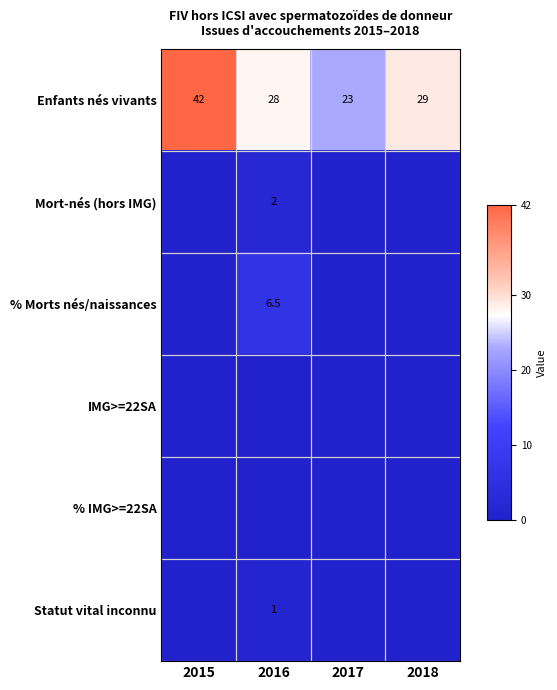

Rank the categories by Enfants nés vivants value from lowest to highest.

2017, 2016, 2018, 2015